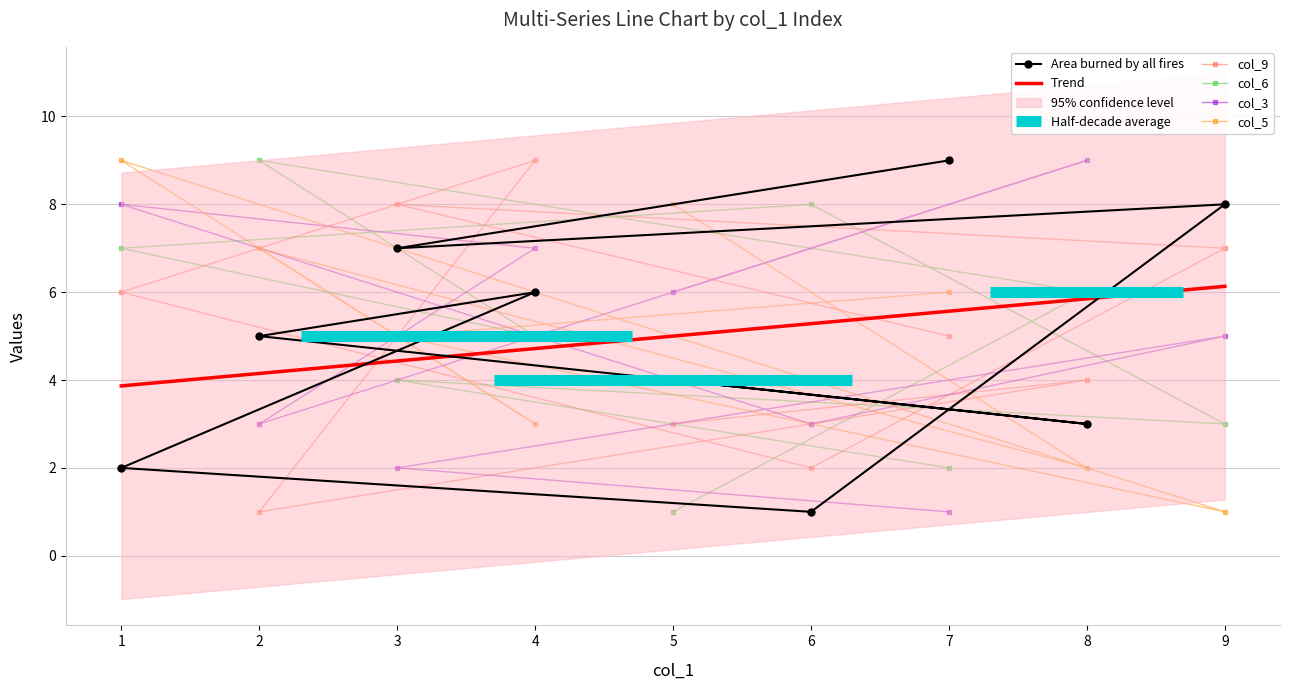

Count the number of data series in this chart.

5